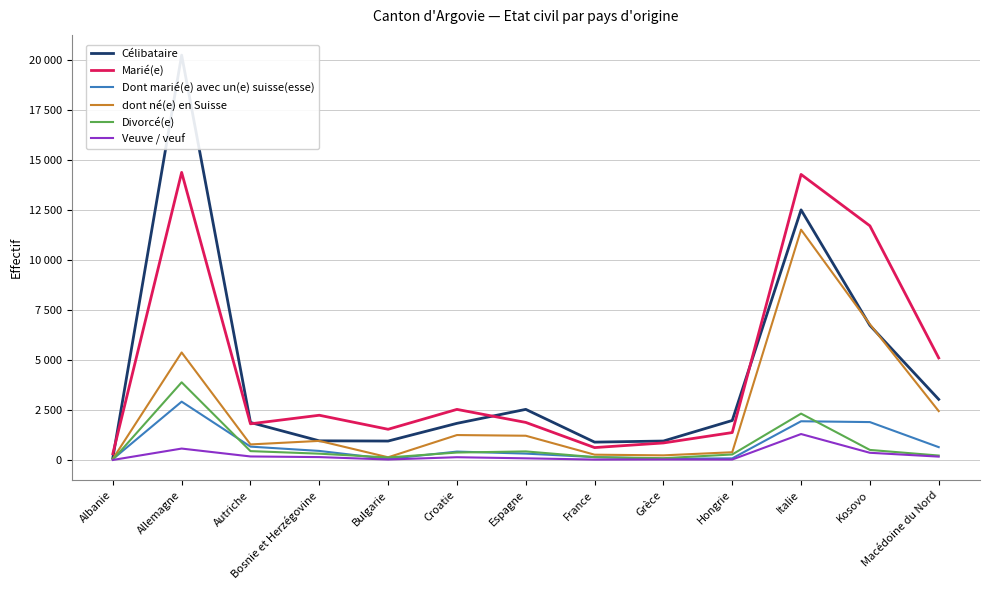

Which series has the widest spread of values?

Célibataire